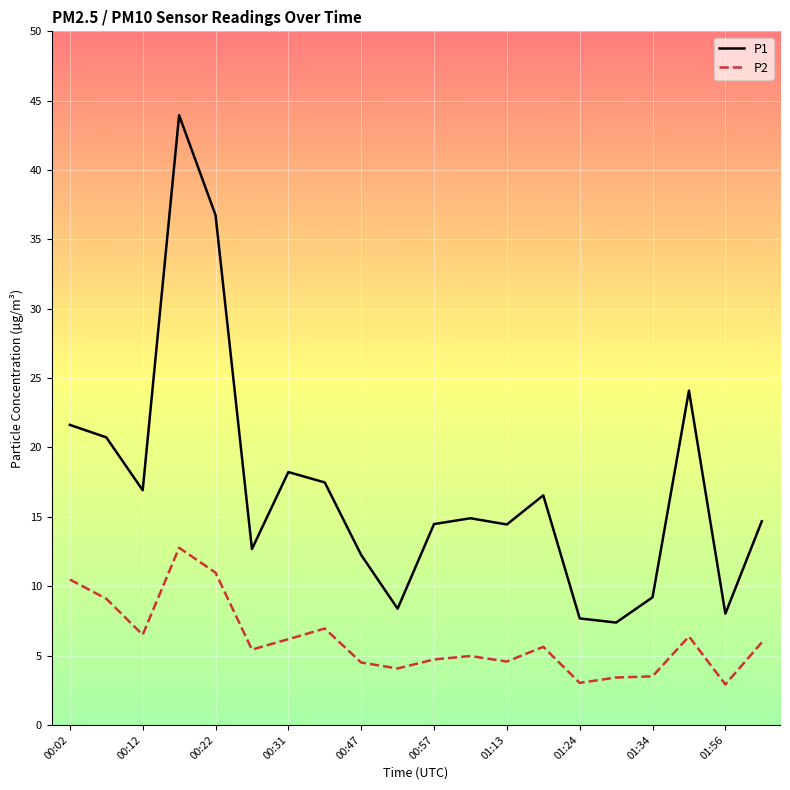

What is the difference between the maximum and minimum values in the P1 series?

36.6